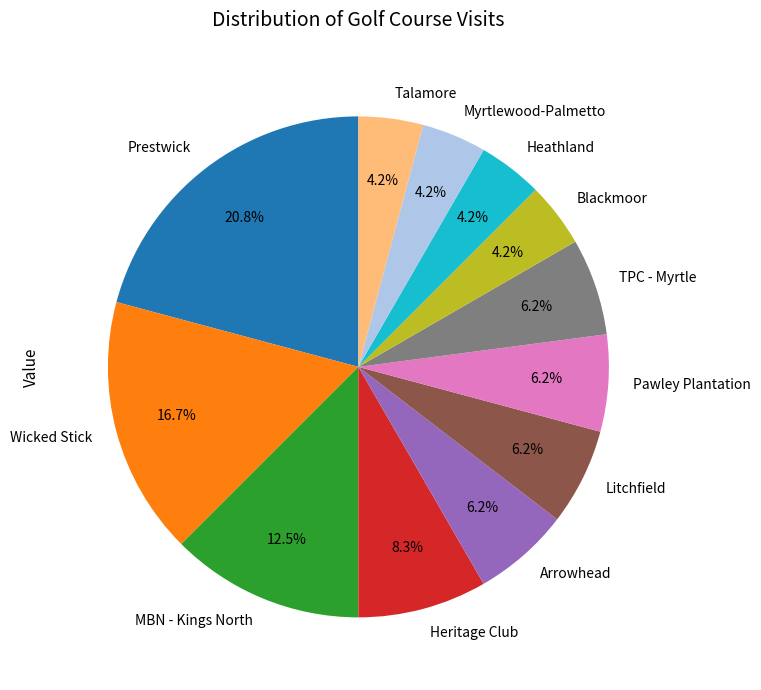

Is it true that Prestwick is 21% of the pie?

True